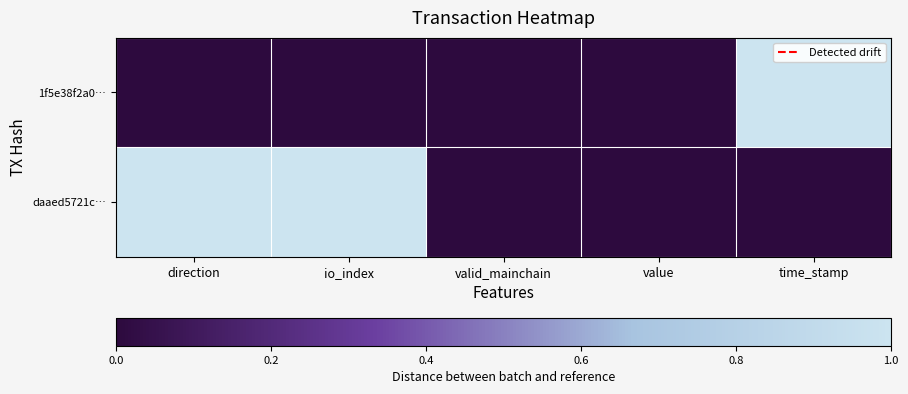

What is the spread (max minus min) of values at io_index?

1